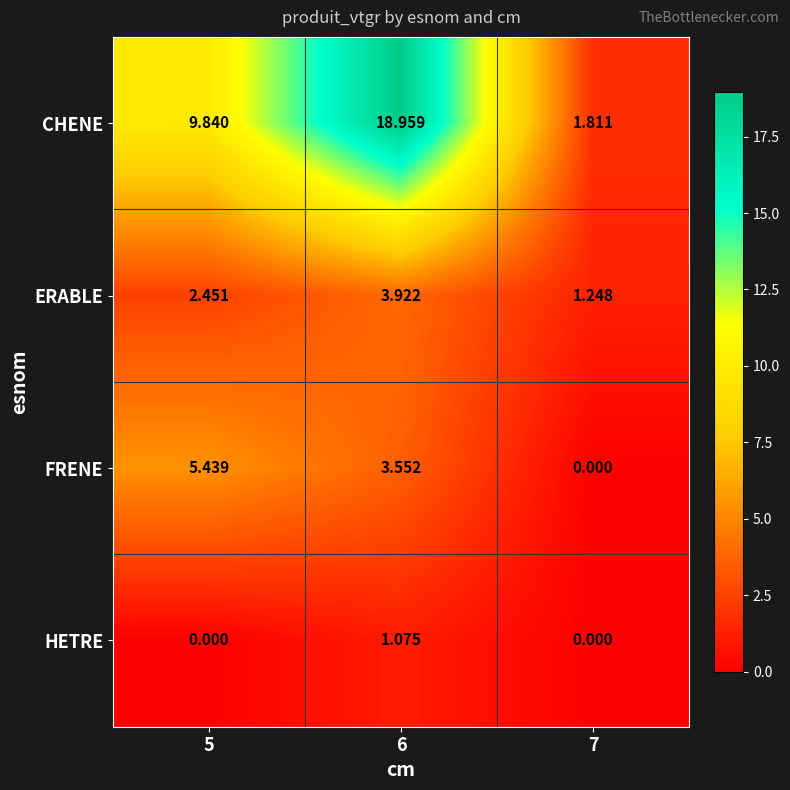

At how many categories does at least one series exceed 11?

1